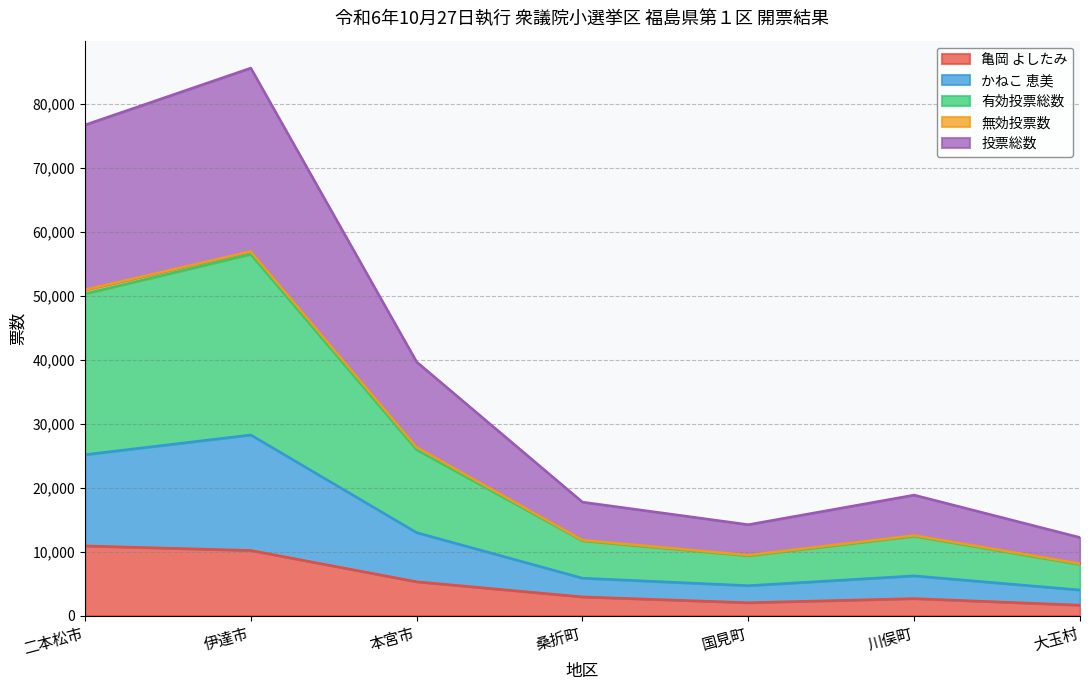

Is it true that 有効投票総数 equals 9344 at 国見町?

True